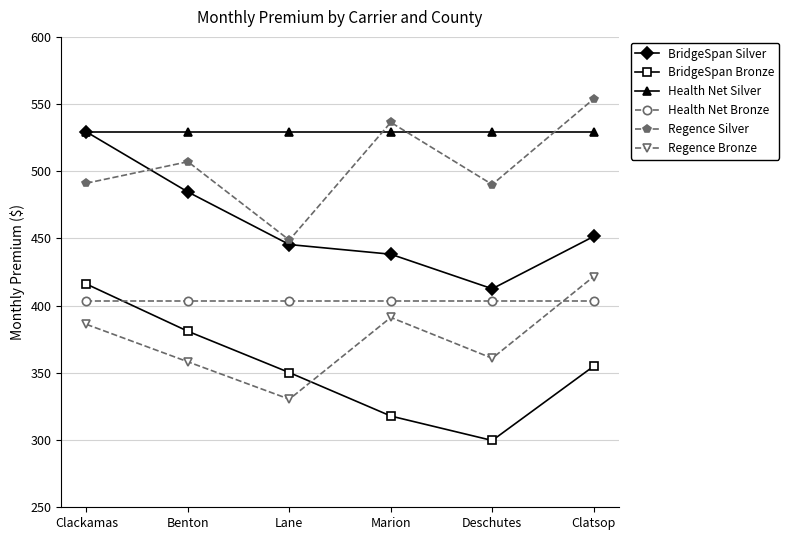

Which category has the lowest value across all series?

Deschutes